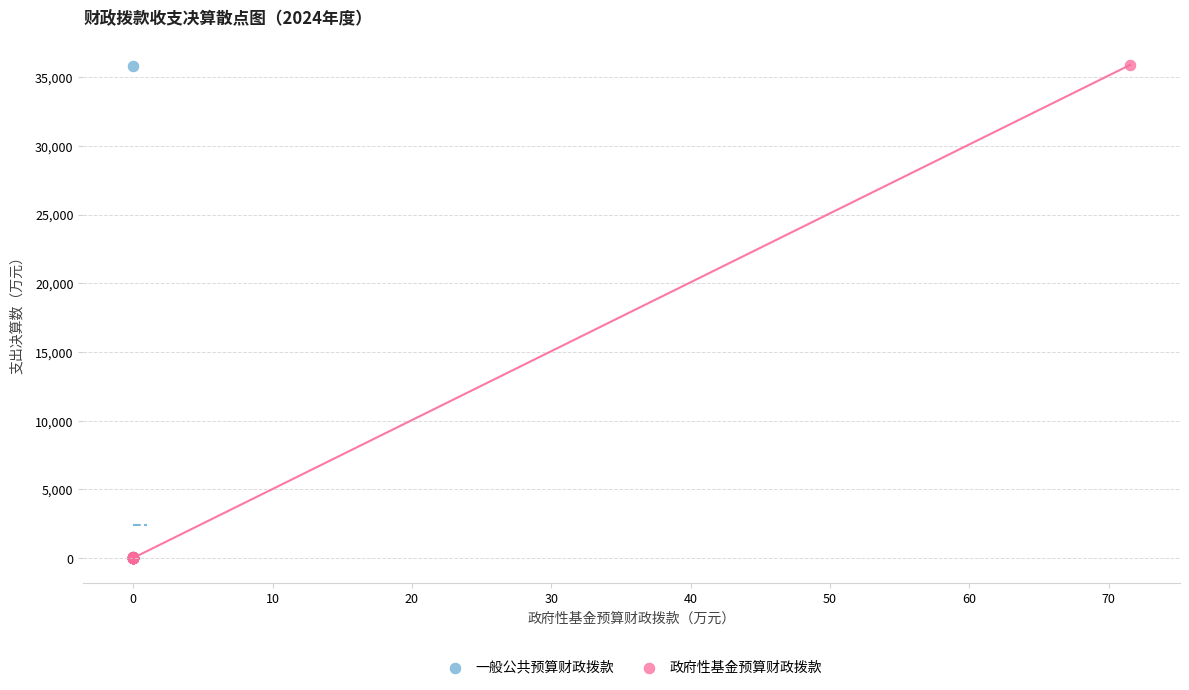

Which series has the widest spread of Y values?

政府性基金预算财政拨款